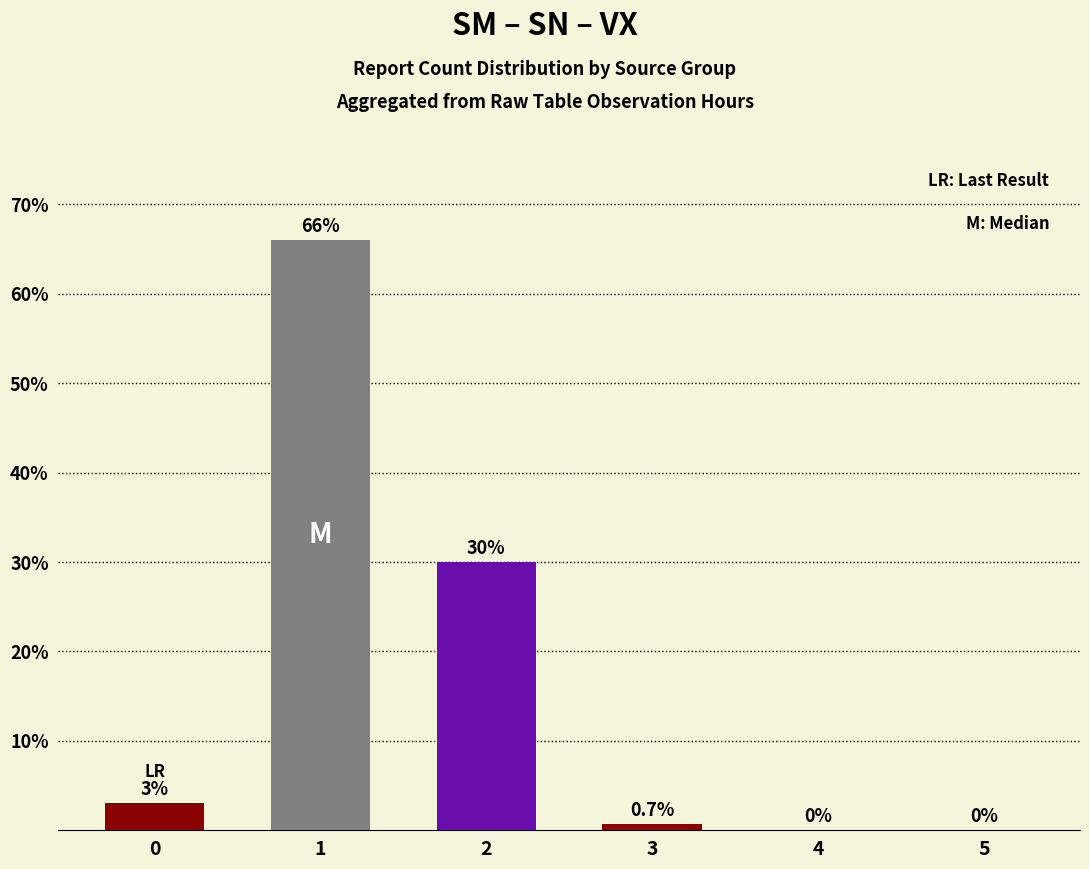

What is the maximum value shown in the chart?

66.0